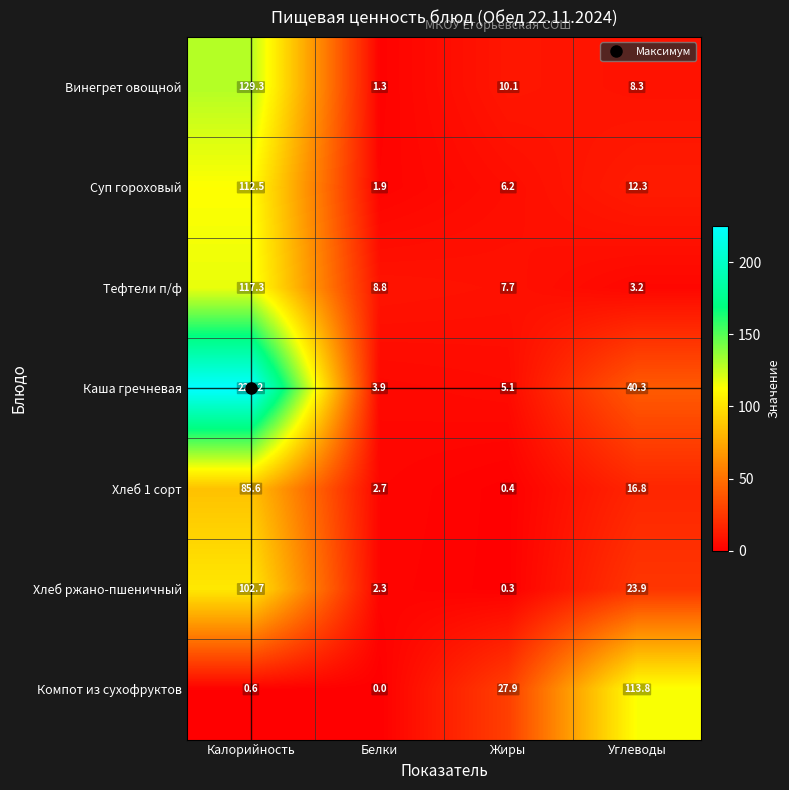

What value does the Тефтели п/ф series have at Калорийность?

117.3